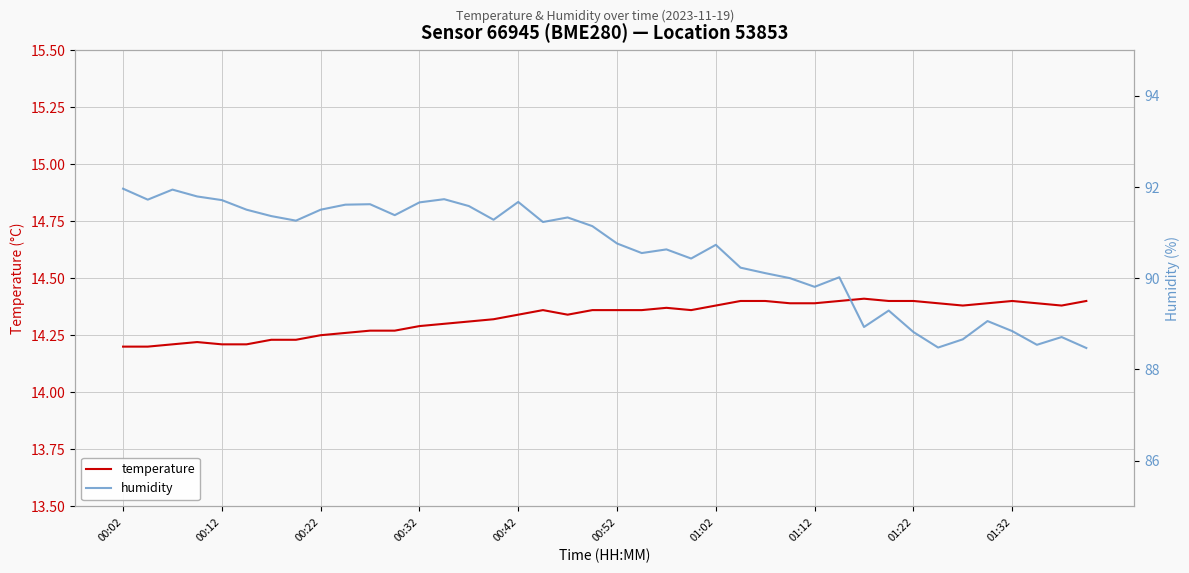

The temperature series shows 24.2 at 01:22. True or false?

False